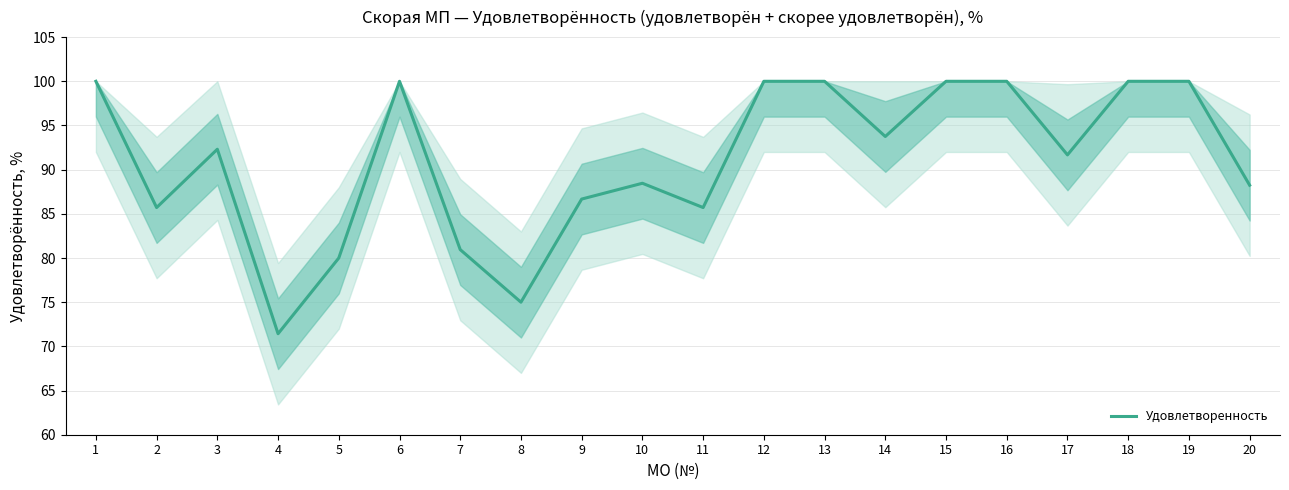

Which has a higher value, 8 or 18?

18